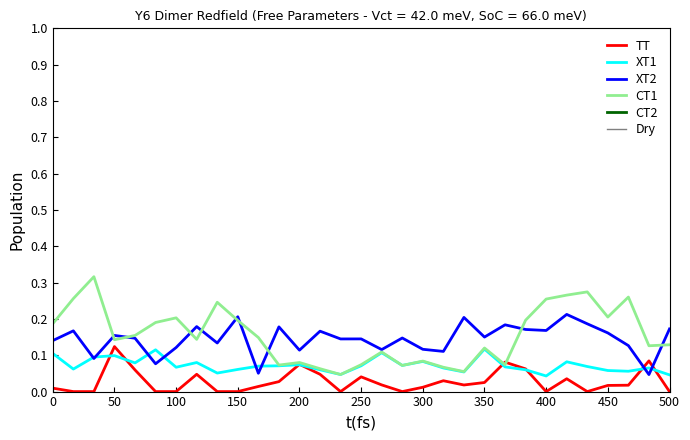

What is the average value of the CT1 series?

0.2